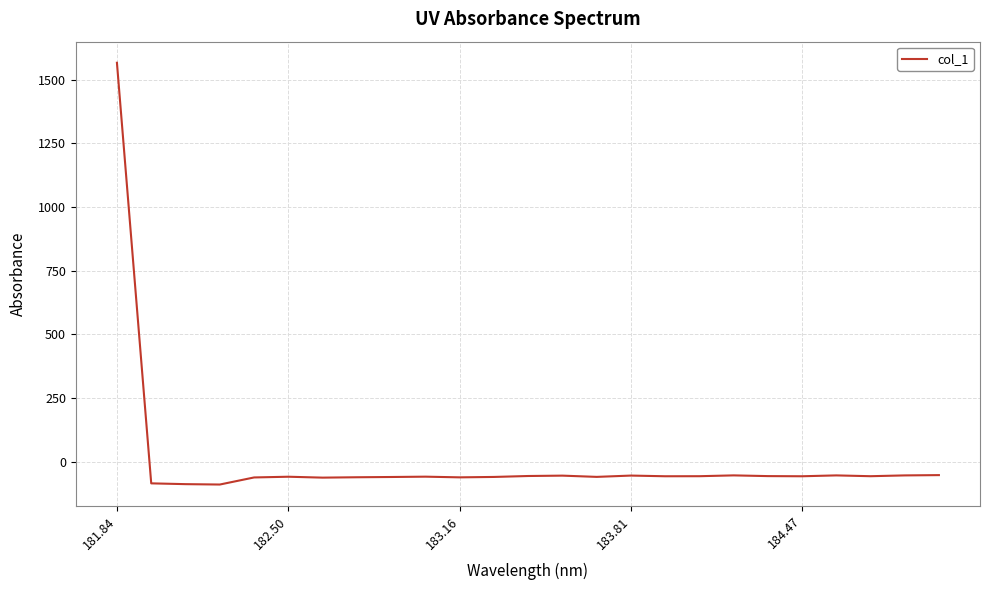

What is the difference between the maximum and minimum values?

1656.5